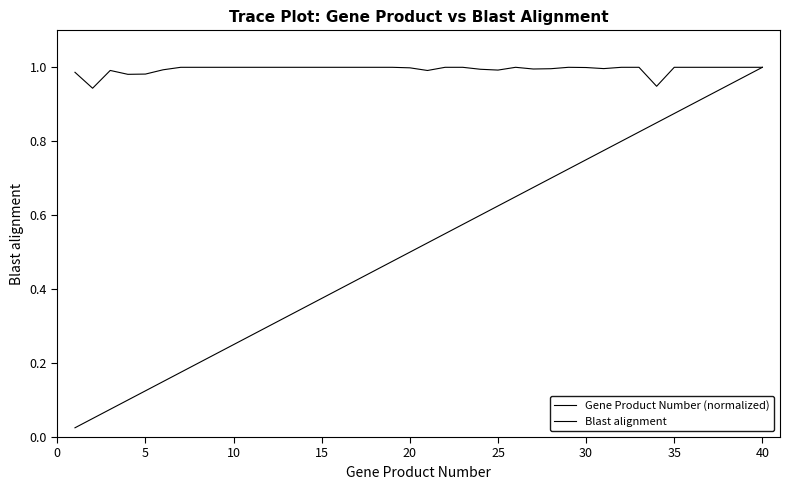

How many lines are shown in the chart?

2